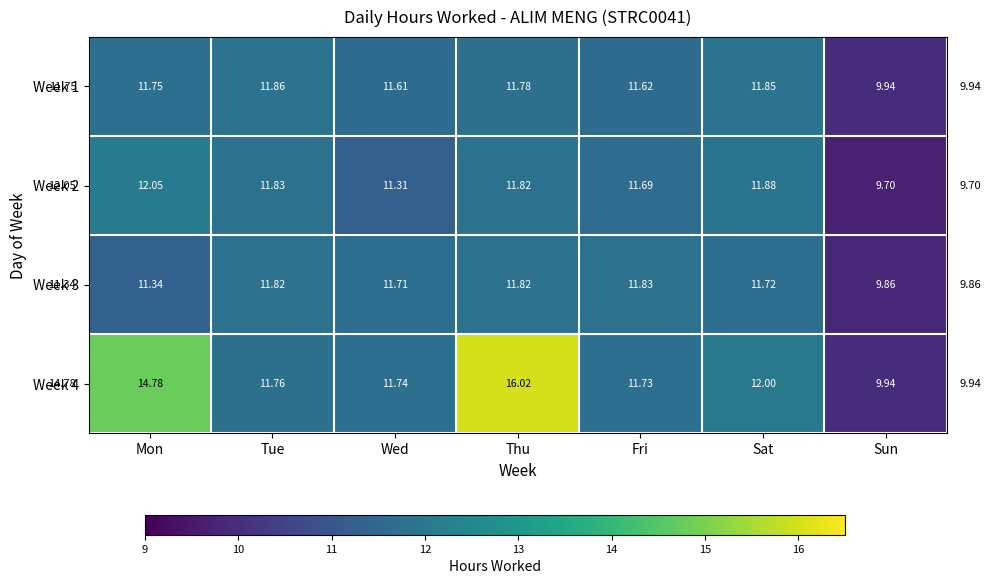

Which series has the largest total across all categories?

Week 4